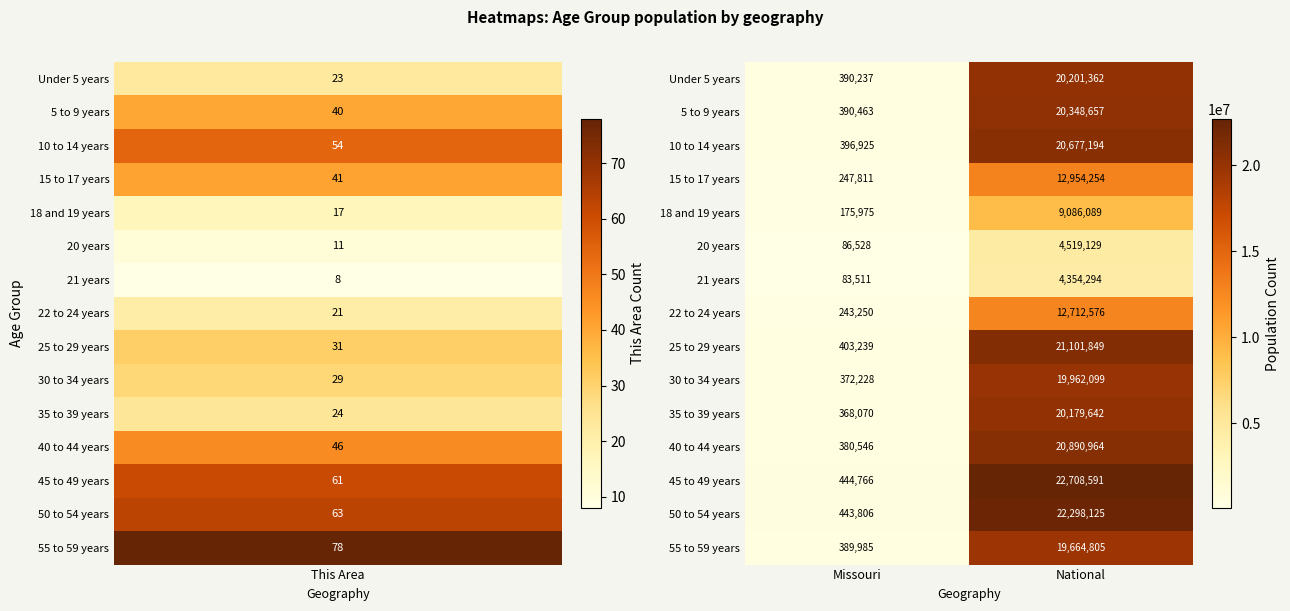

At how many categories does at least one series exceed 9880958?

1